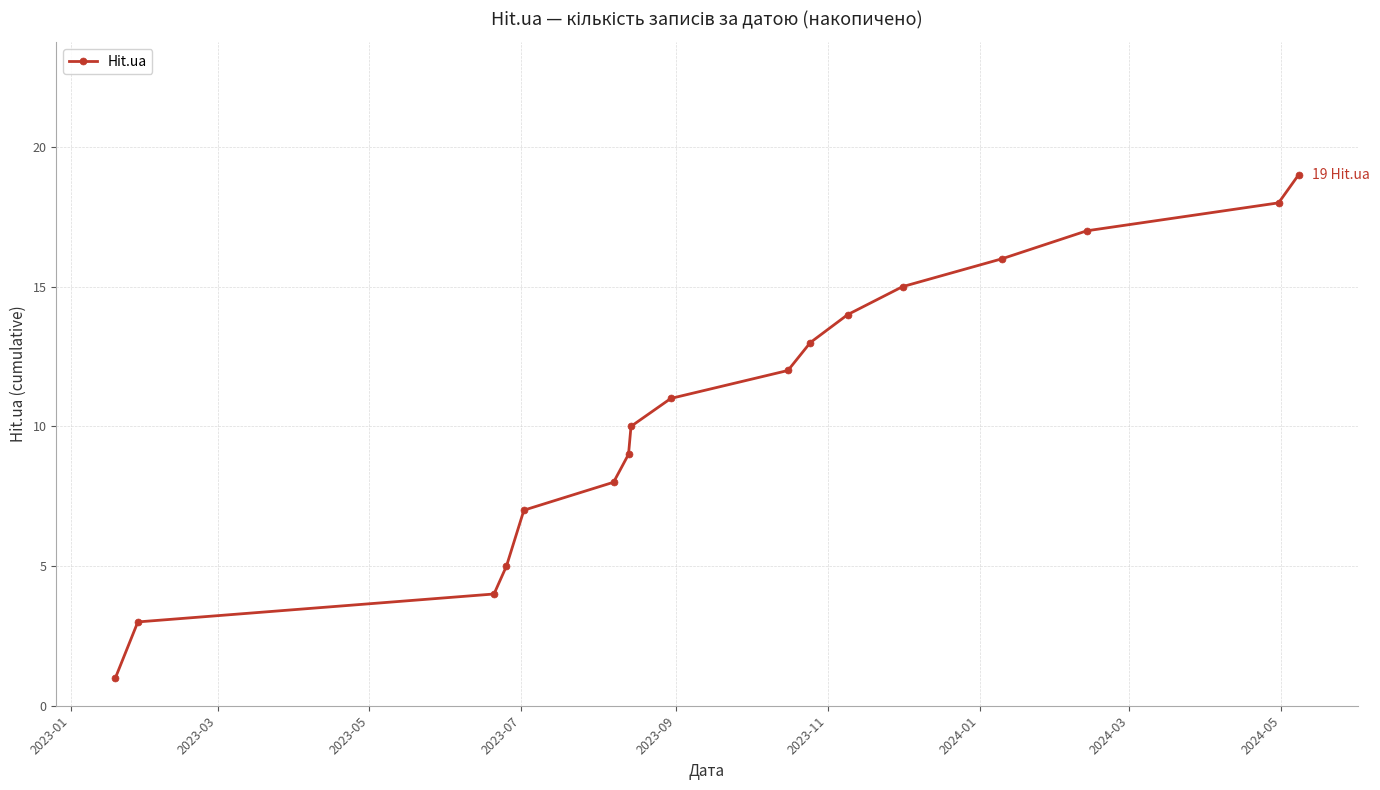

Reading right to left, list all the values displayed in this chart.

19	18	17	16	15	14	13	12	11	10	9	8	7	5	4	3	1